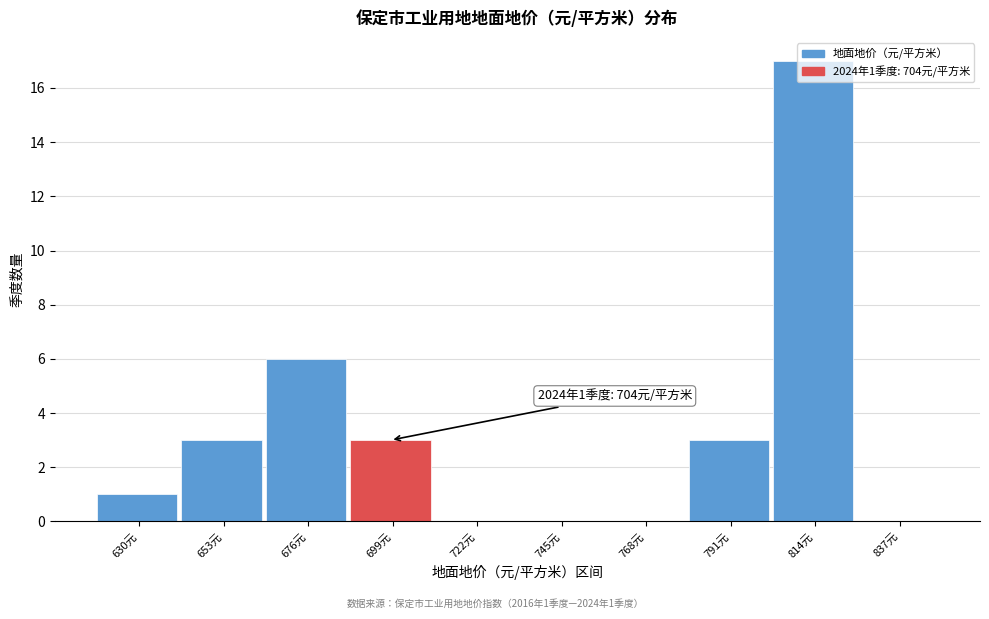

Is it true that the value at 653元 is 3?

True